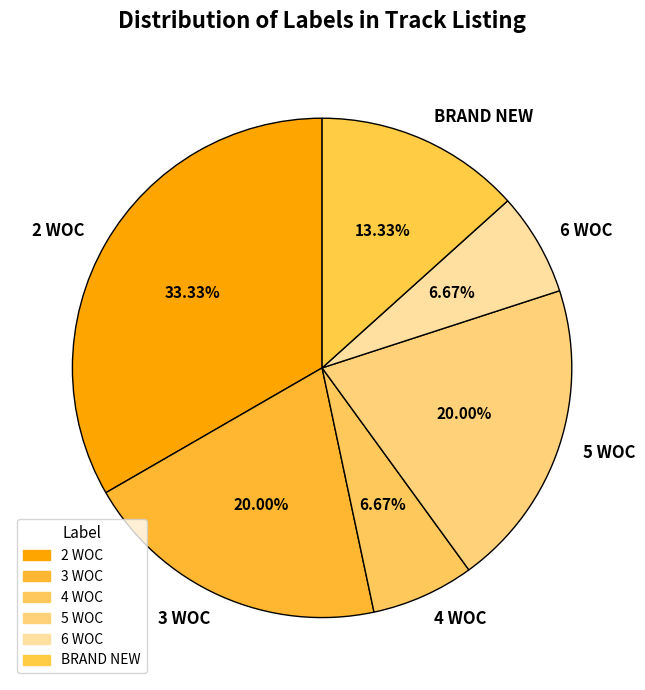

What percentage is the 3 WOC slice, to the nearest percent?

20%